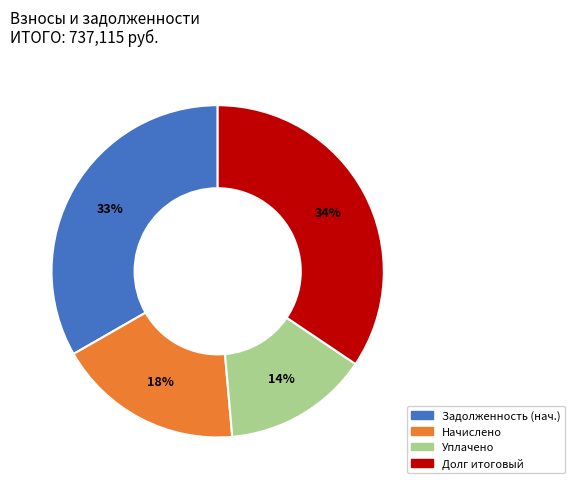

Which has a higher value, Уплачено or Задолженность (нач.)?

Задолженность (нач.)